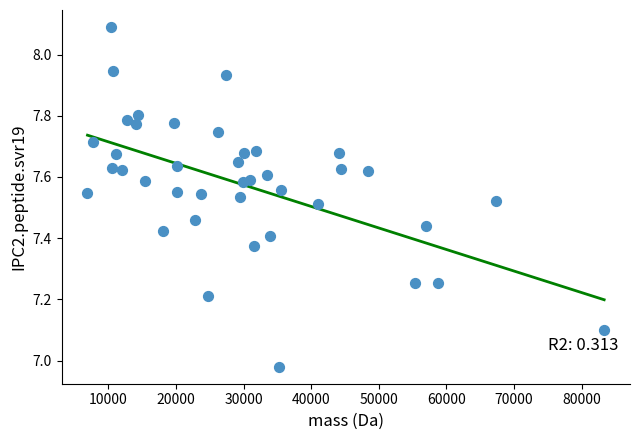

What is the range of X values (max minus min)?

76424.6